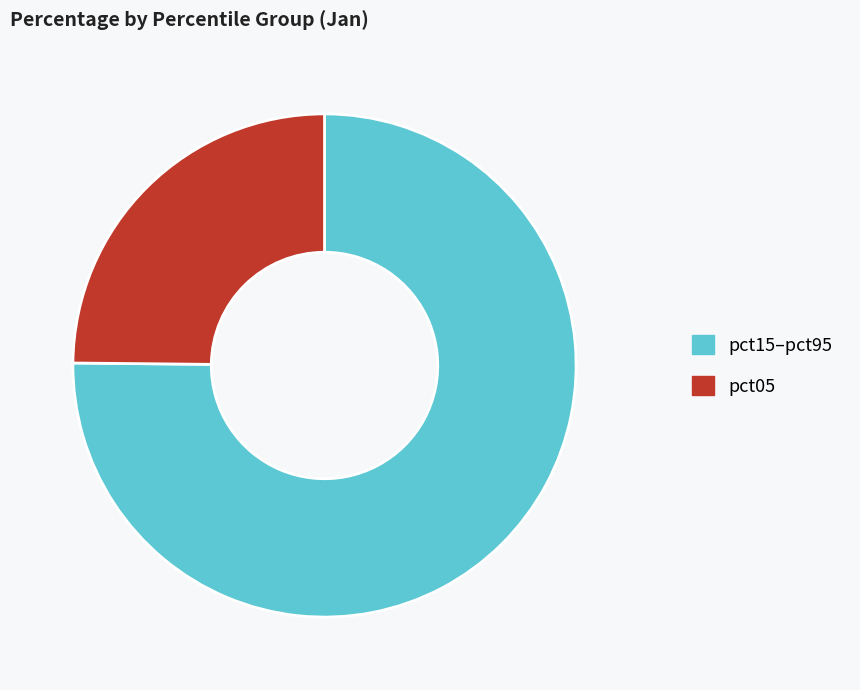

Count the number of slices in the pie.

2